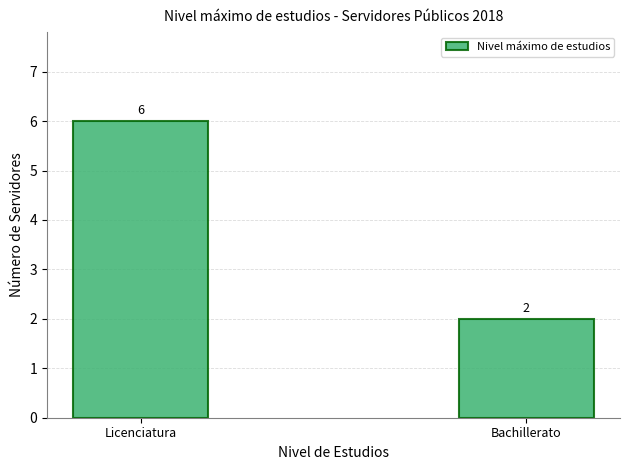

Approximately how many times larger is the value at Licenciatura compared to Bachillerato?

3.0